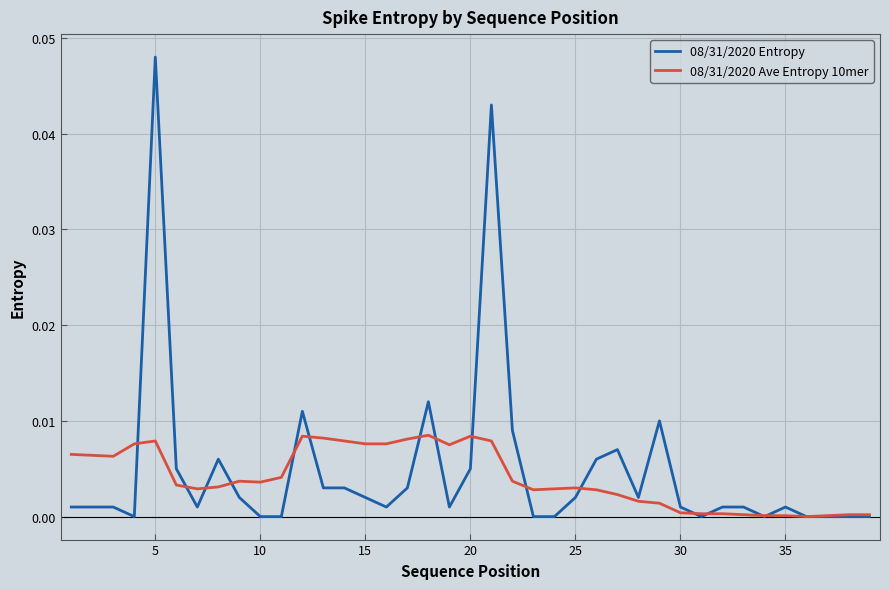

Which series has the widest spread of values?

08/31/2020 Entropy